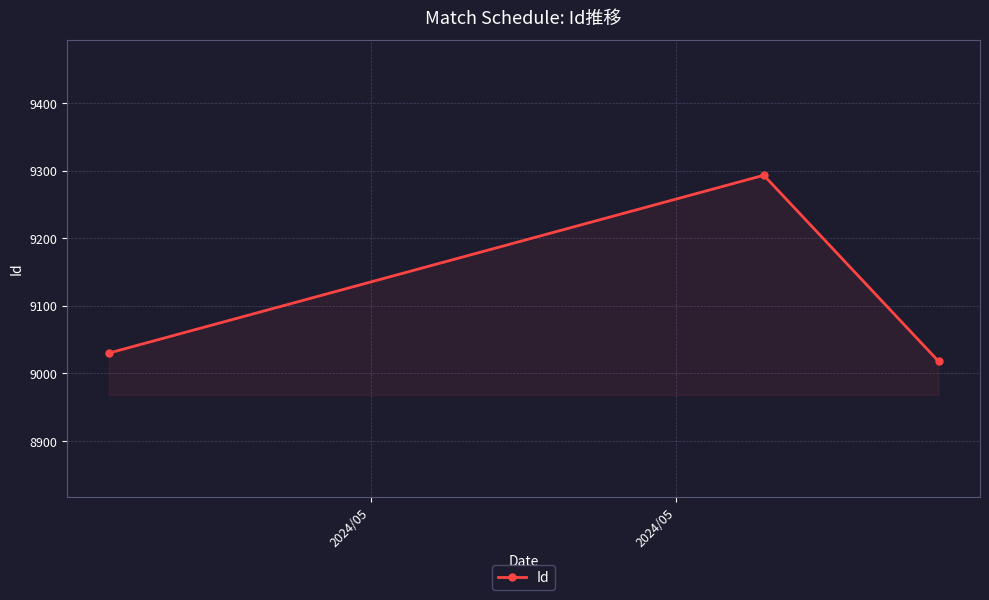

What is the maximum value shown in the chart?

9293